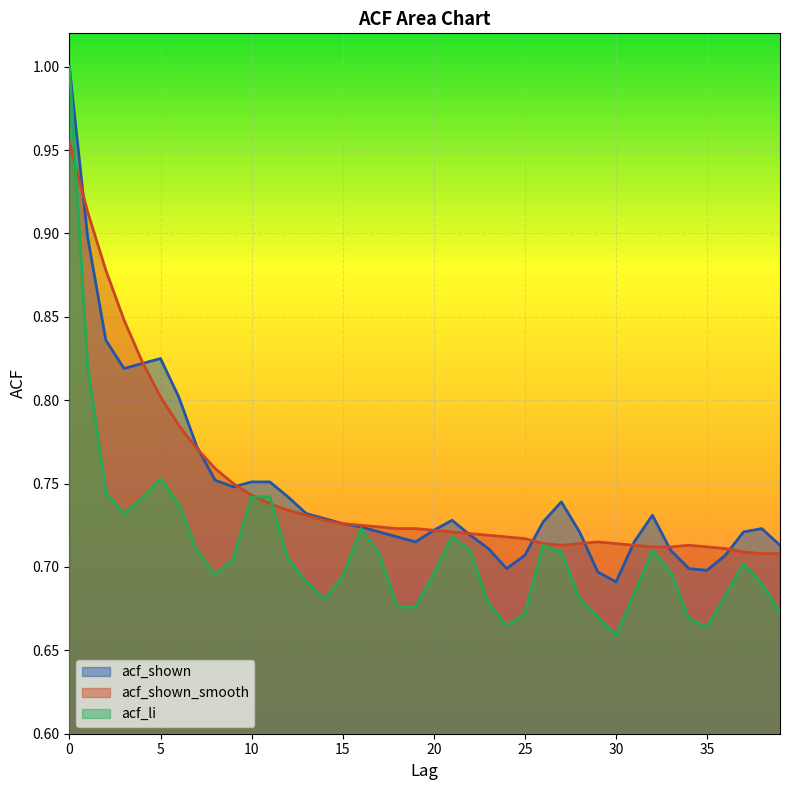

Where do acf_shown_smooth and acf_shown first cross each other?

0 and 1